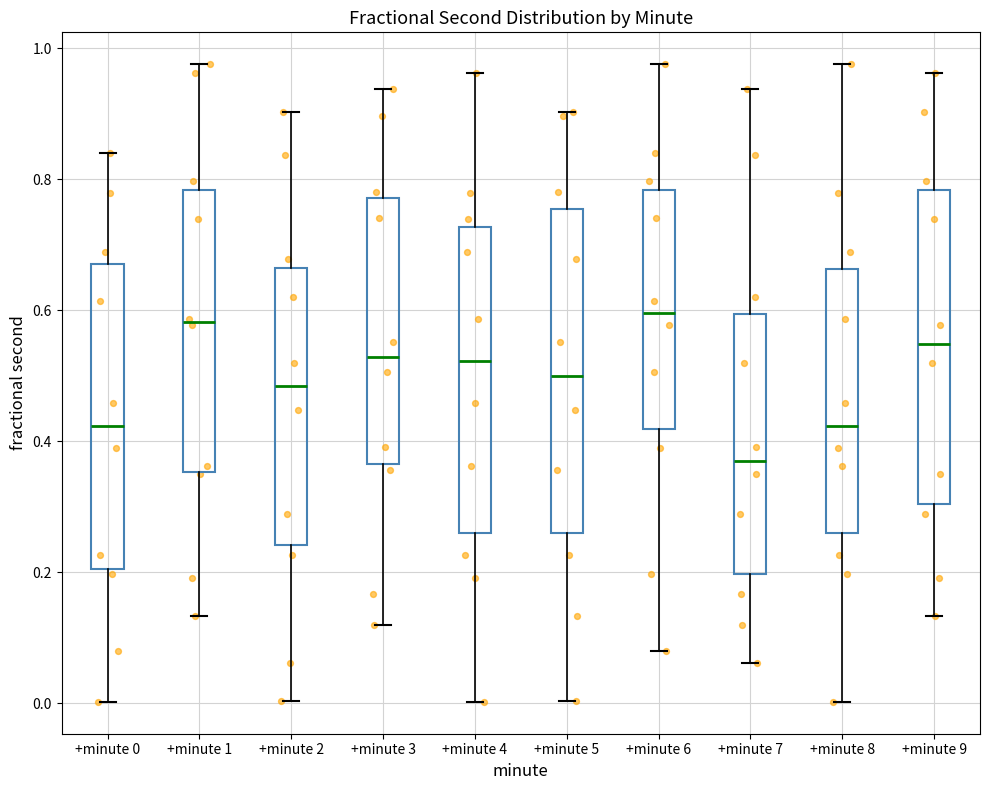

Reading left to right, transcribe this box plot: for each box, give where its median line is, the range the box spans, and where its two whiskers end, as read against the y-axis. The values are not printed on the chart, so give them approximately, as read against the axis.

+minute 0: median 0.42, box 0.20 to 0.68, whiskers 0.00 to 0.84
+minute 1: median 0.58, box 0.36 to 0.78, whiskers 0.14 to 0.98
+minute 2: median 0.48, box 0.24 to 0.66, whiskers 0.00 to 0.90
+minute 3: median 0.52, box 0.36 to 0.78, whiskers 0.12 to 0.94
+minute 4: median 0.52, box 0.26 to 0.72, whiskers 0.00 to 0.96
+minute 5: median 0.50, box 0.26 to 0.76, whiskers 0.00 to 0.90
+minute 6: median 0.60, box 0.42 to 0.78, whiskers 0.08 to 0.98
+minute 7: median 0.38, box 0.20 to 0.60, whiskers 0.06 to 0.94
+minute 8: median 0.42, box 0.26 to 0.66, whiskers 0.00 to 0.98
+minute 9: median 0.54, box 0.30 to 0.78, whiskers 0.14 to 0.96